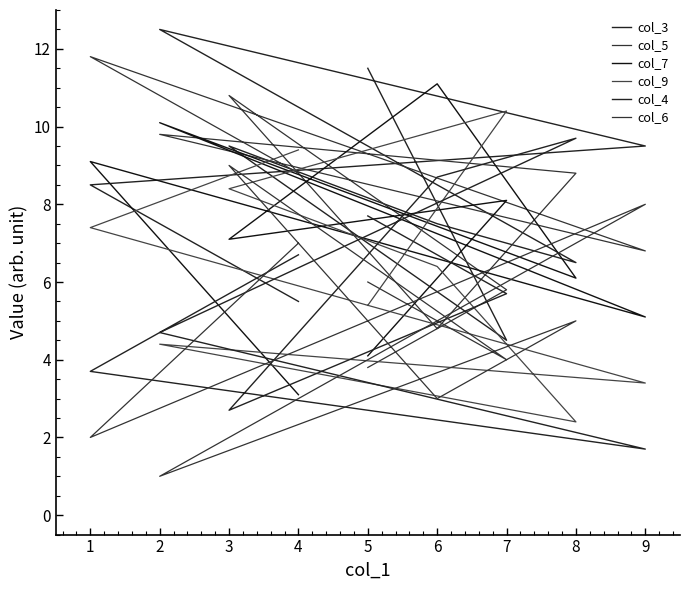

What is the value of the col_6 point at the 6th from the left?

3.0